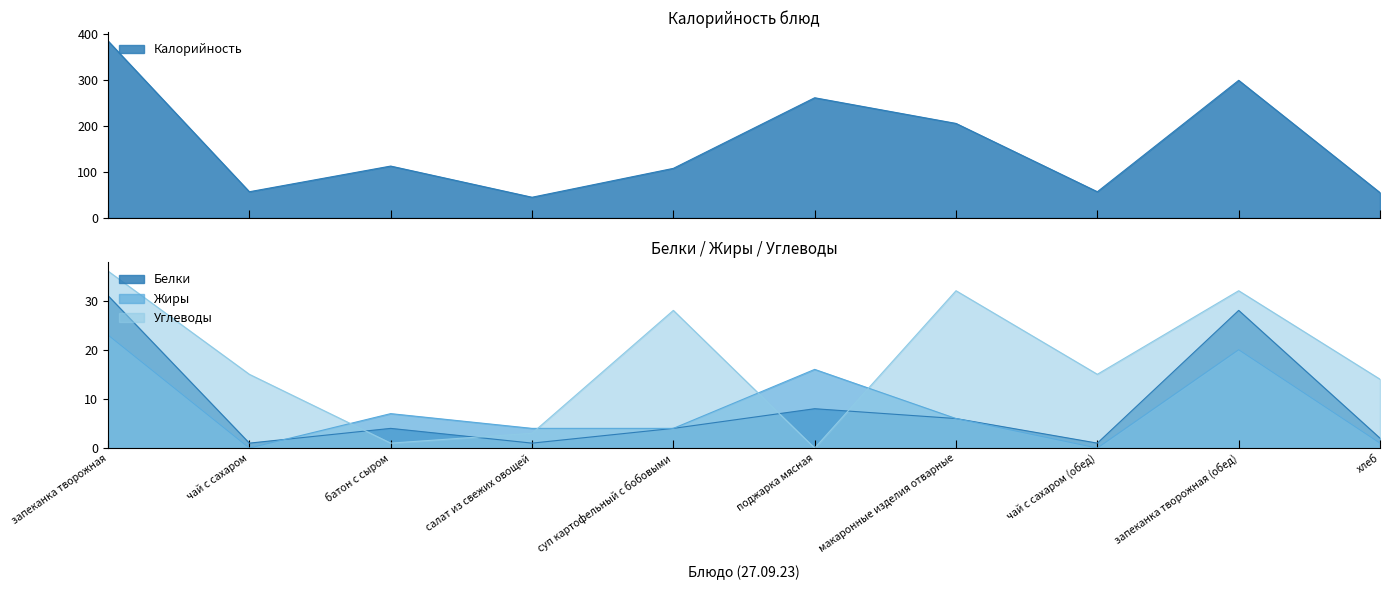

Rank the categories by Жиры value from highest to lowest.

запеканка творожная, запеканка творожная (обед), поджарка мясная, батон с сыром, макаронные изделия отварные, салат из свежих овощей, суп картофельный с бобовыми, хлеб, чай с сахаром, чай с сахаром (обед)